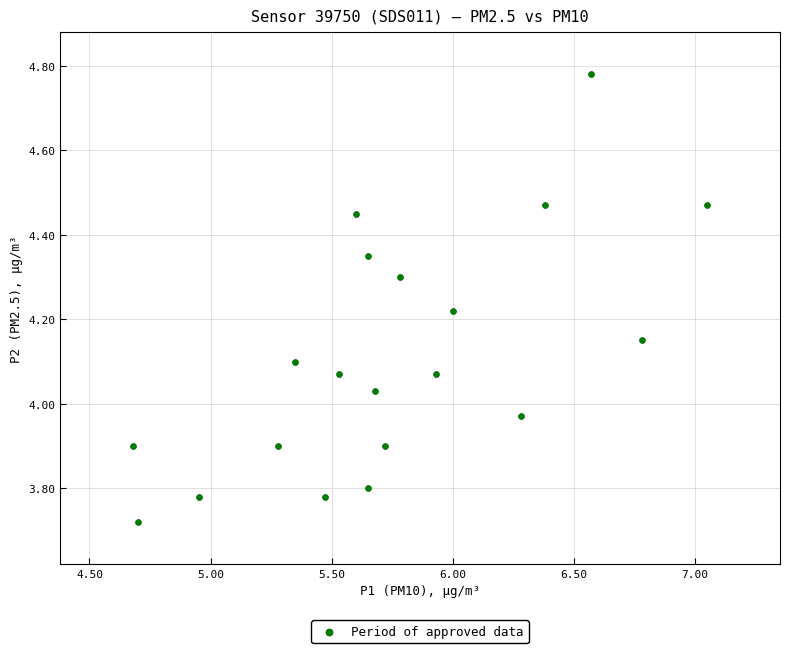

What is the range of X values (max minus min)?

2.4